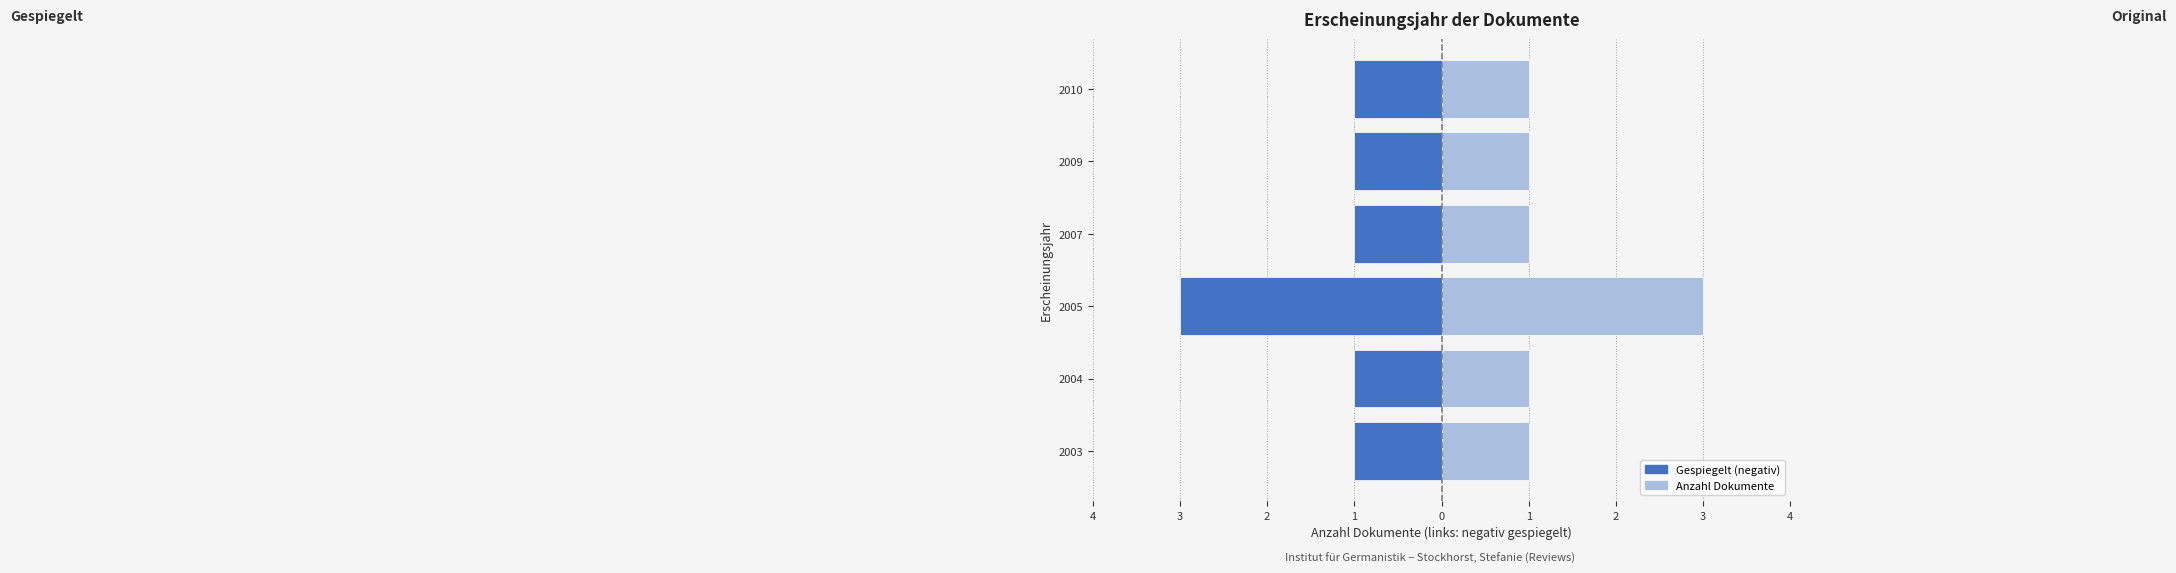

Which series has the largest total across all categories?

Anzahl (rechts)